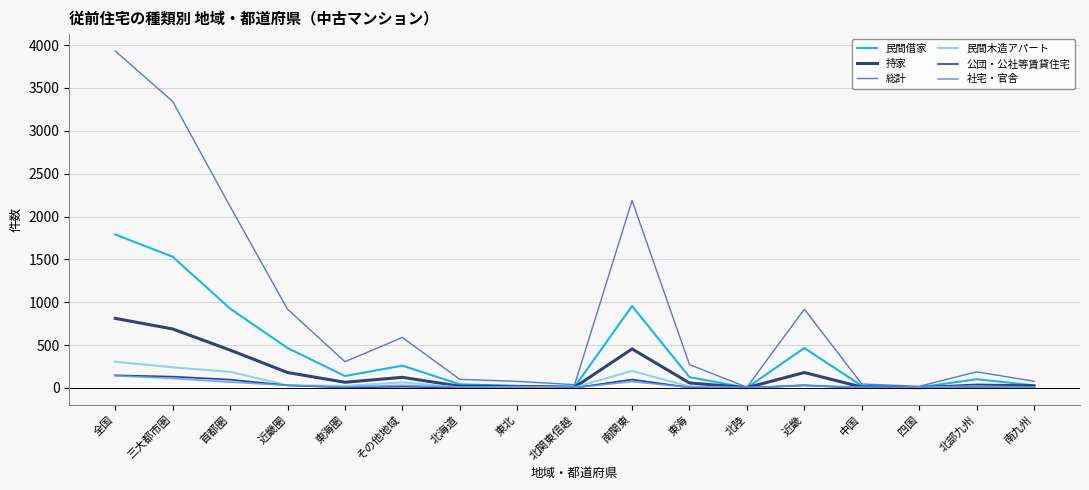

Where does the 総計 series first go above 272?

全国